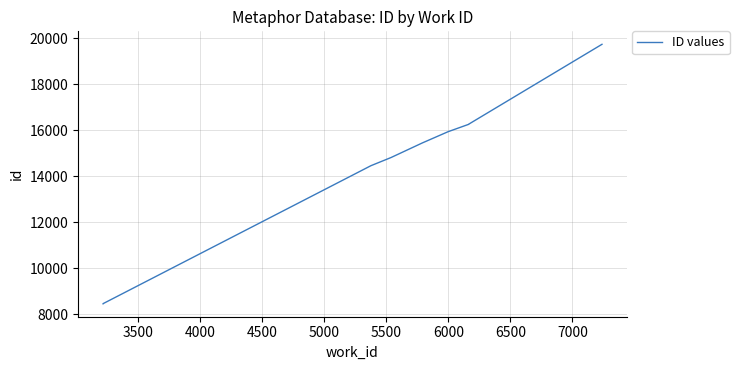

What is the minimum value shown in the chart?

8447